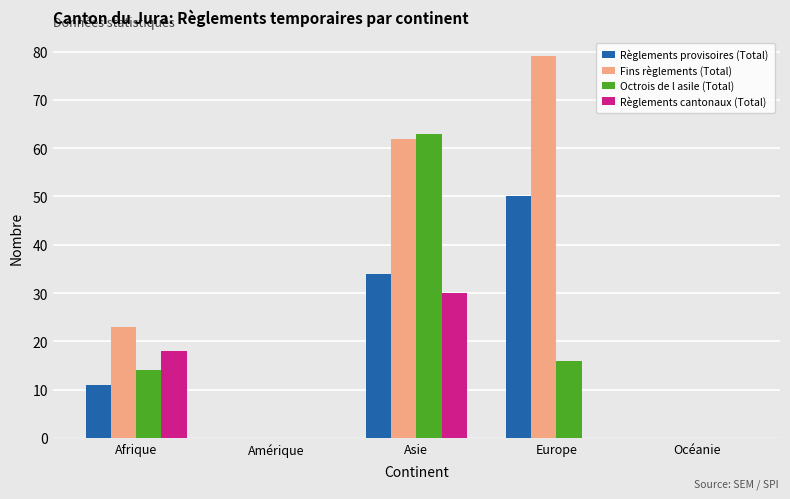

At which label does Règlements provisoires (Total) reach its peak?

Europe